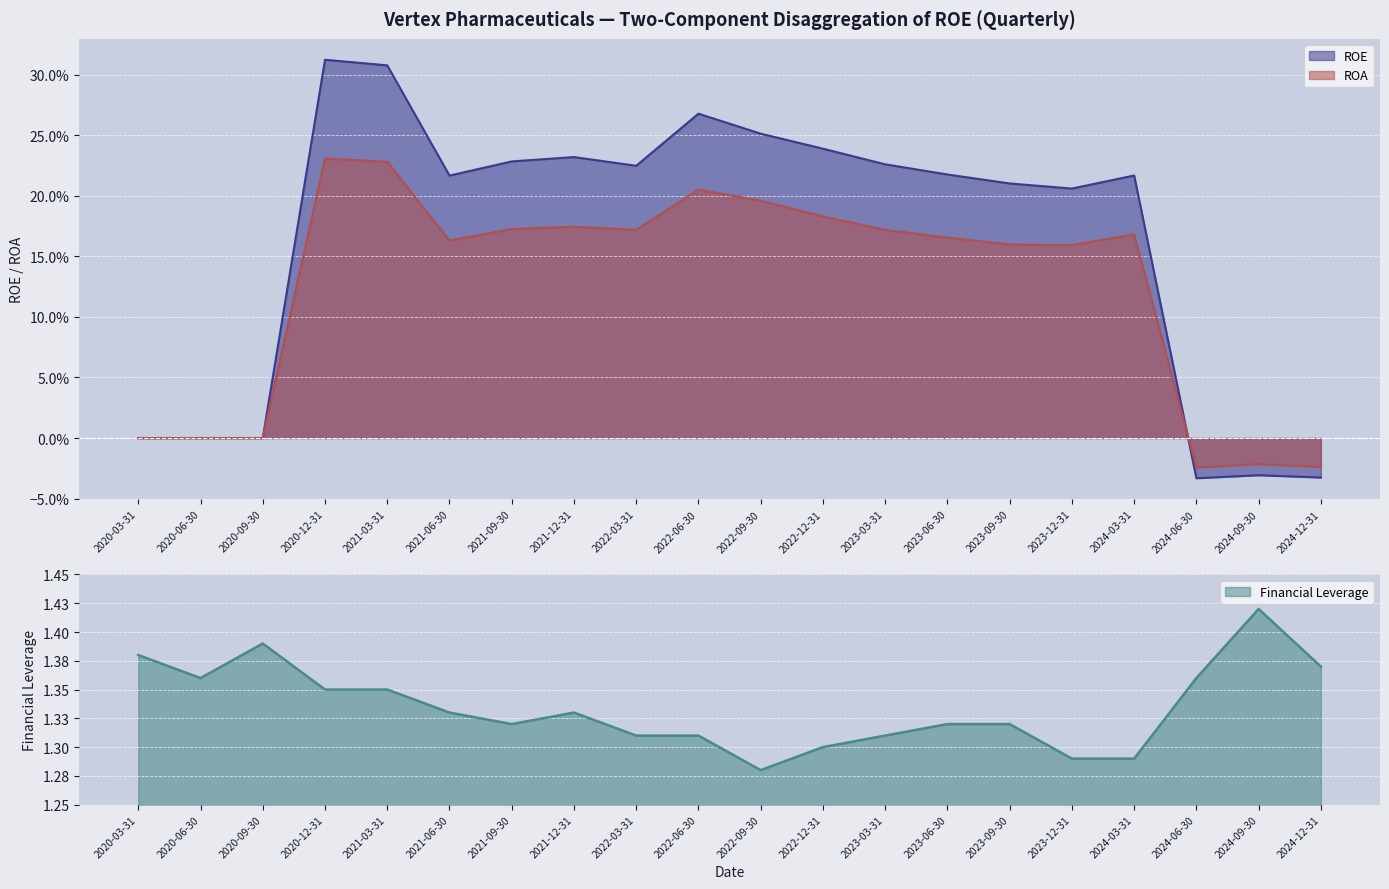

True or false: ROE has a value of -0.0 at 2024-06-30.

False